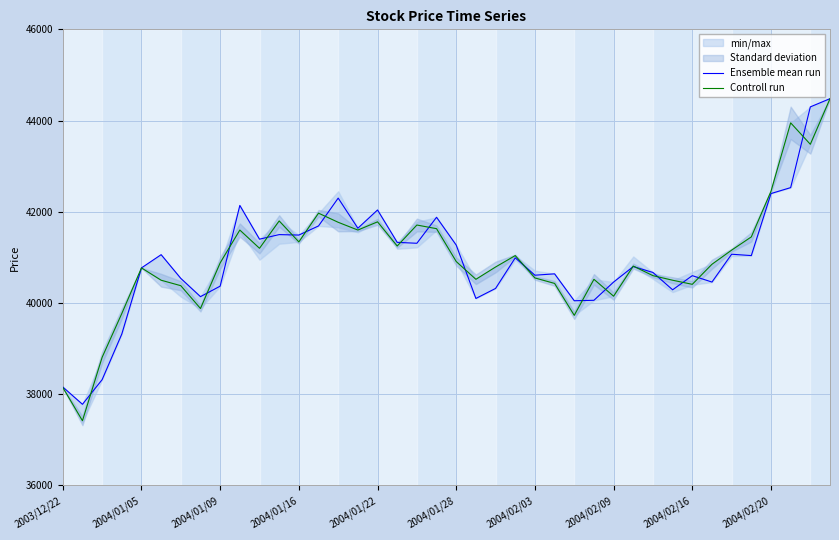

What is the lowest value of the Ensemble mean run series?

37780